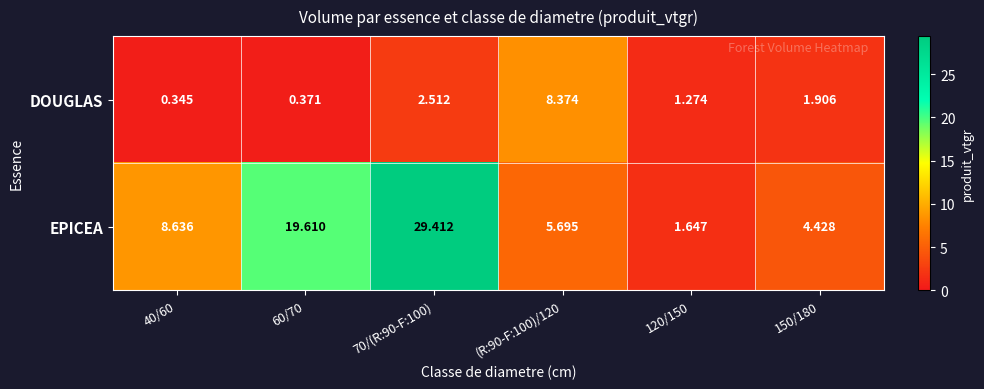

Which series changed the most between 70/(R:90-F:100) and 120/150?

EPICEA